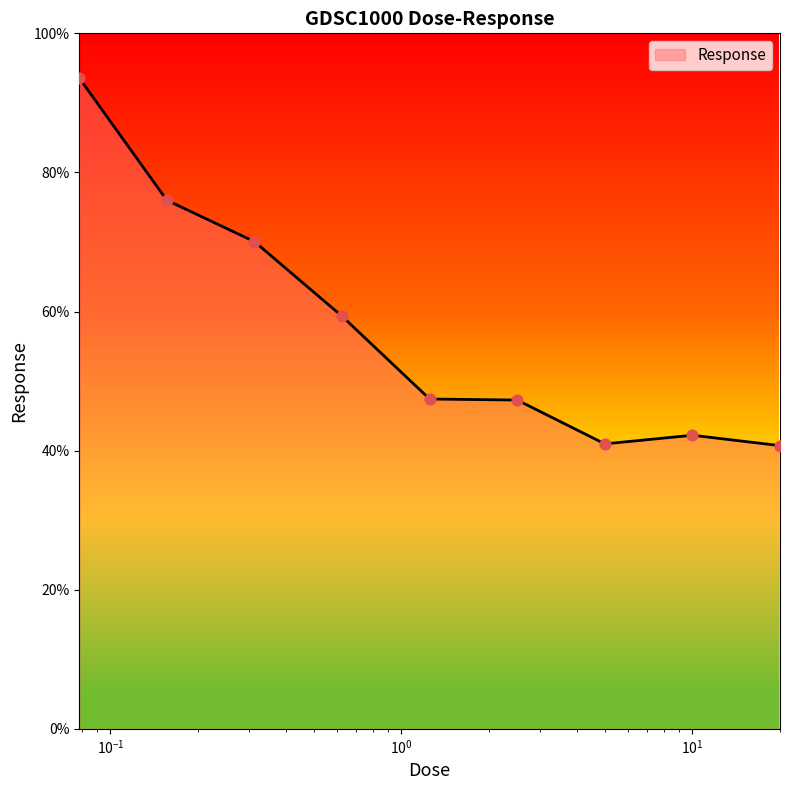

What is the difference between the maximum and minimum values?

52.9